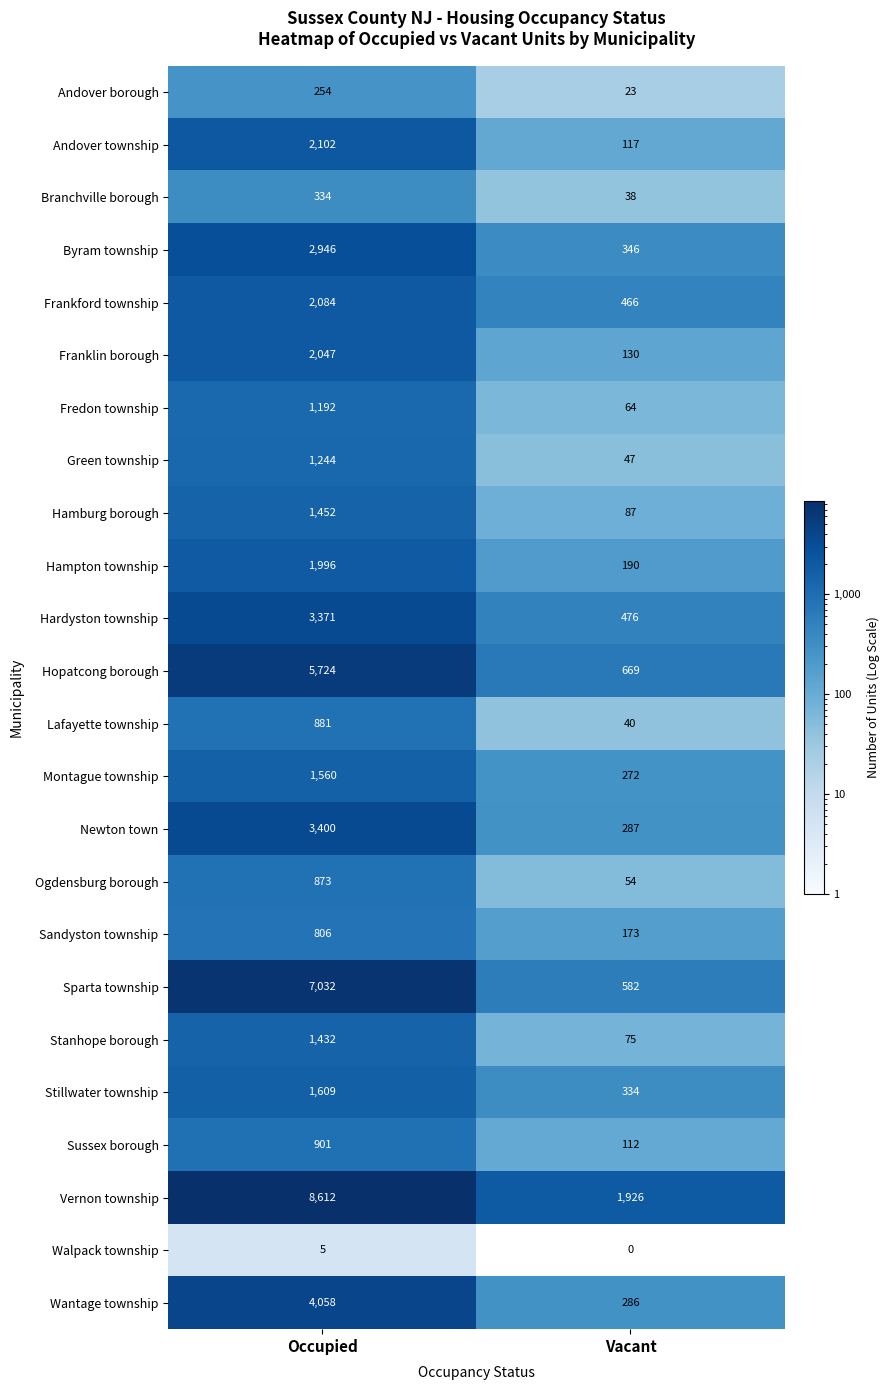

Which label corresponds to the largest value in the chart?

Occupied